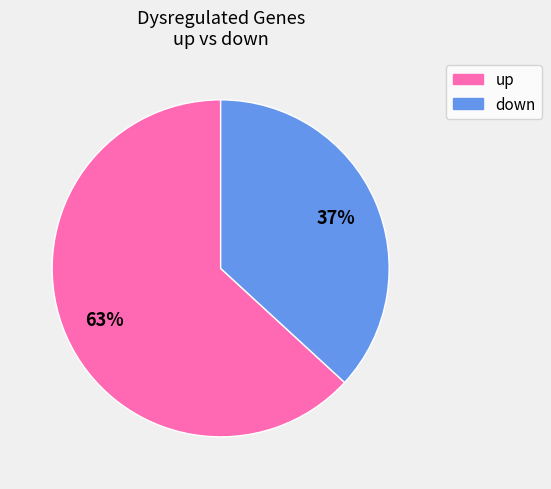

Is down the majority of the pie?

No